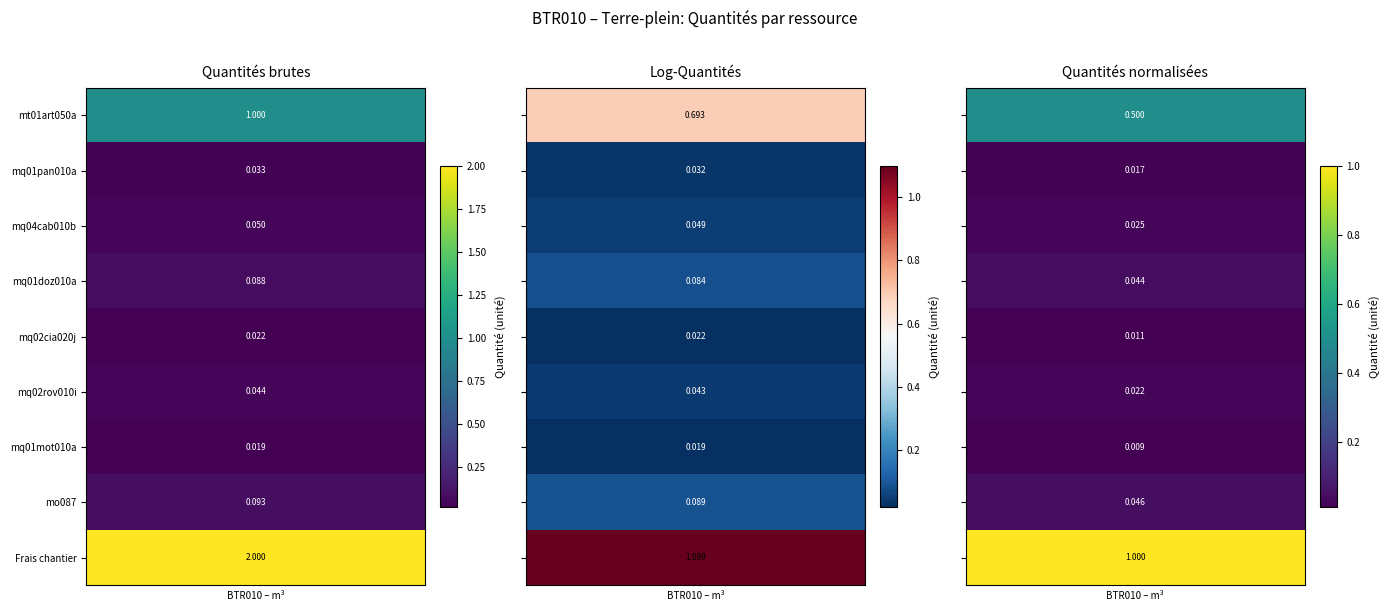

The value at Frais chantier is 3.4. True or false?

False